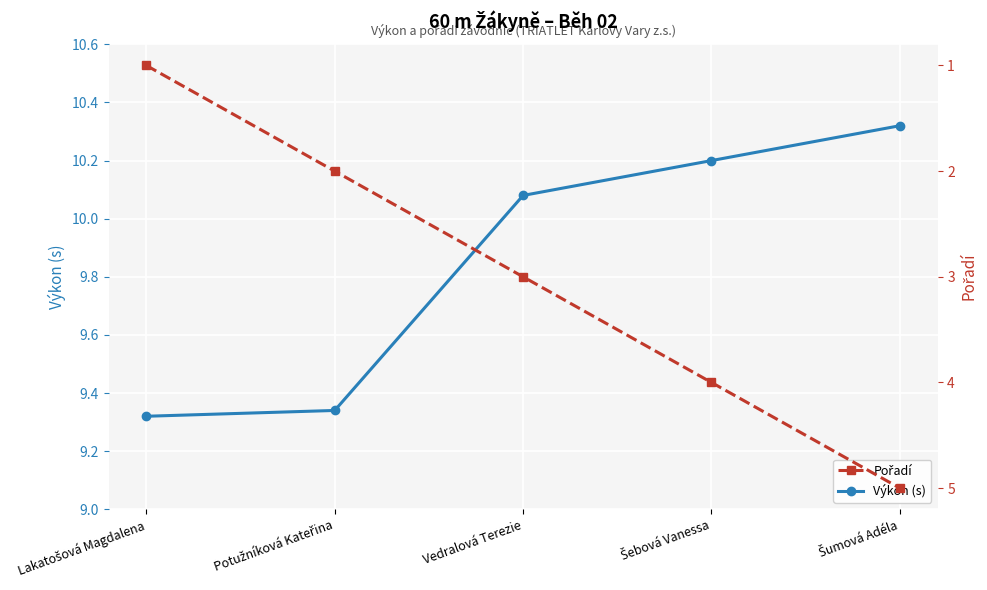

What is the average value of the Výkon (s) series?

9.9